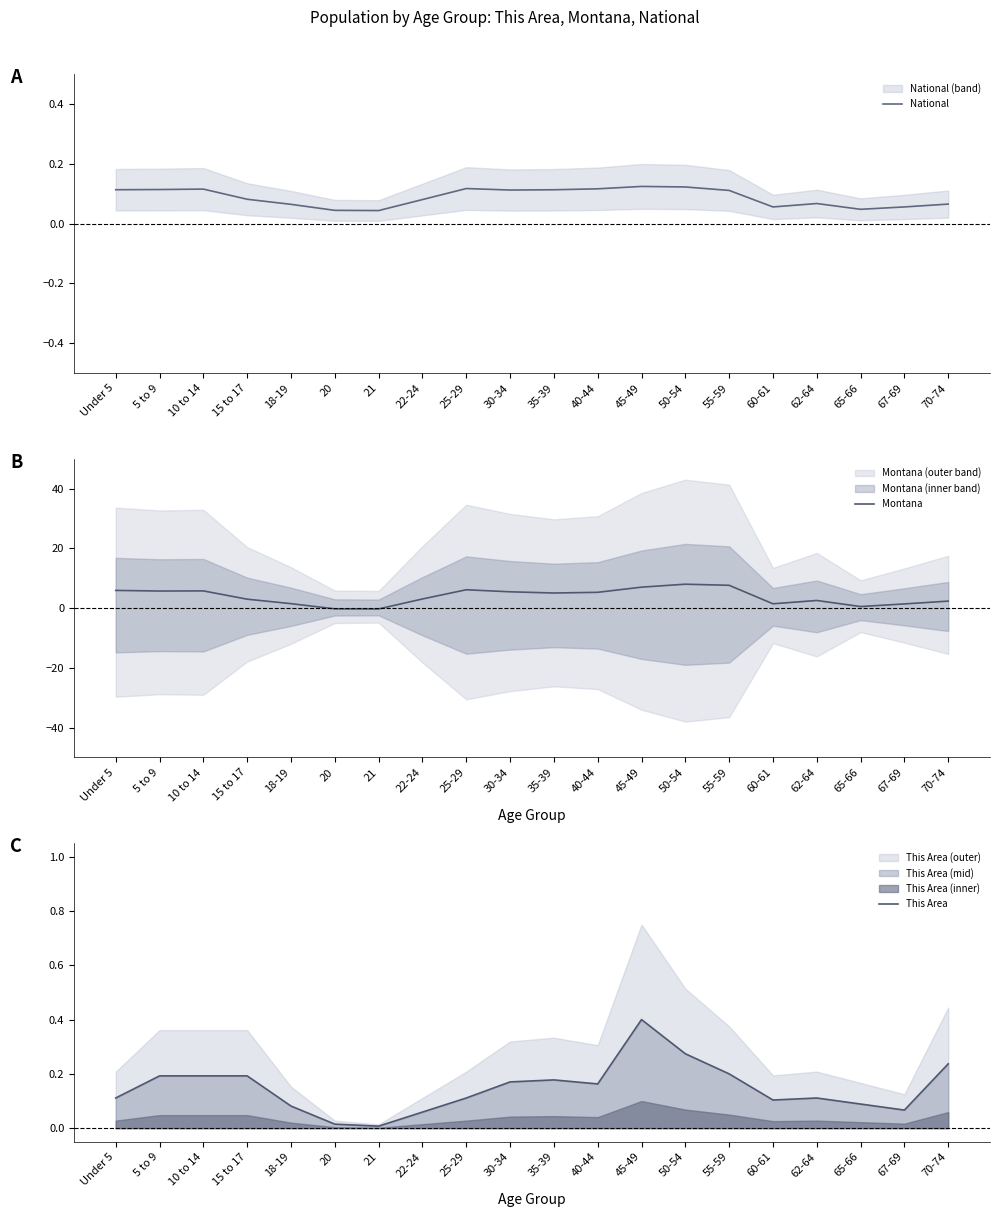

Where do Montana and This Area first cross each other?

18-19 and 20